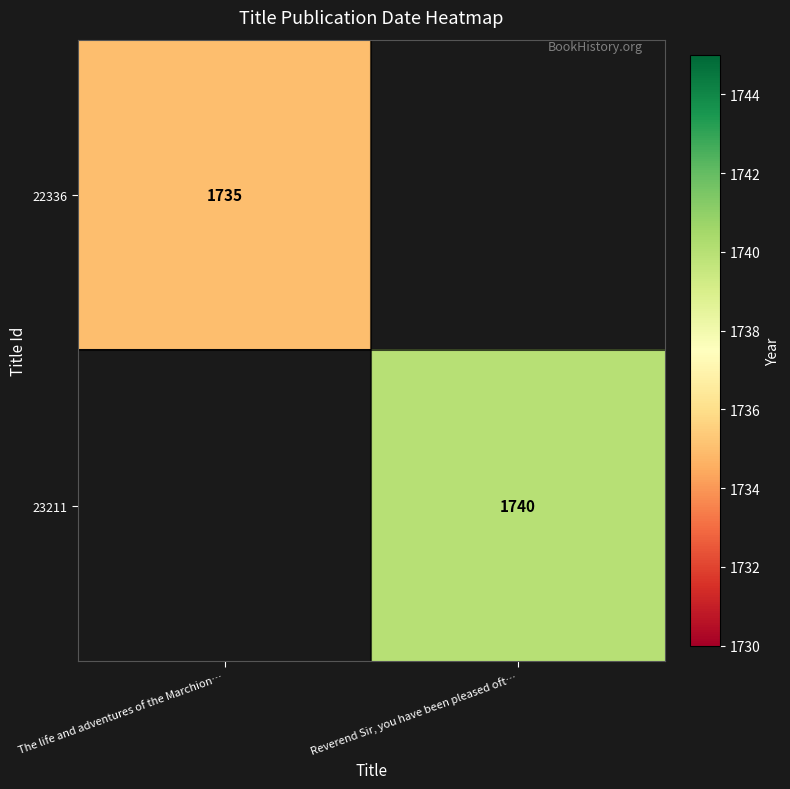

The 22336 series shows 1735 at The life and adventures of the Marchion…. True or false?

True